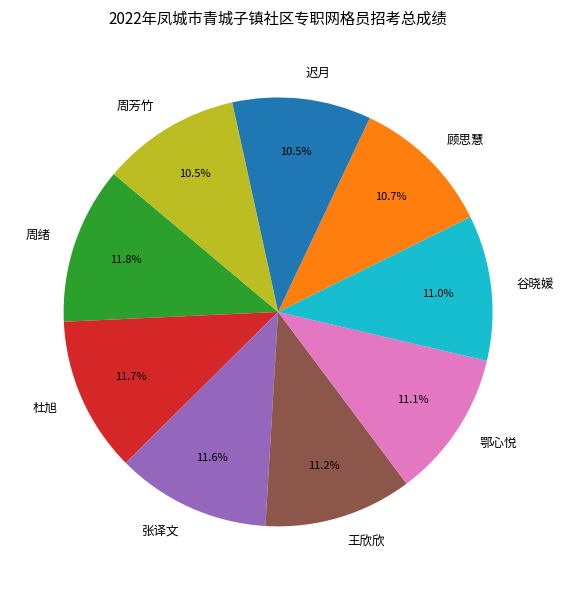

The 杜旭 slice represents 17% of the pie. True or false?

False